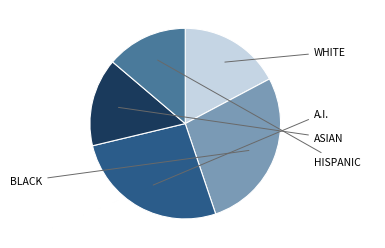

Is there any slice that represents more than half of the pie?

No